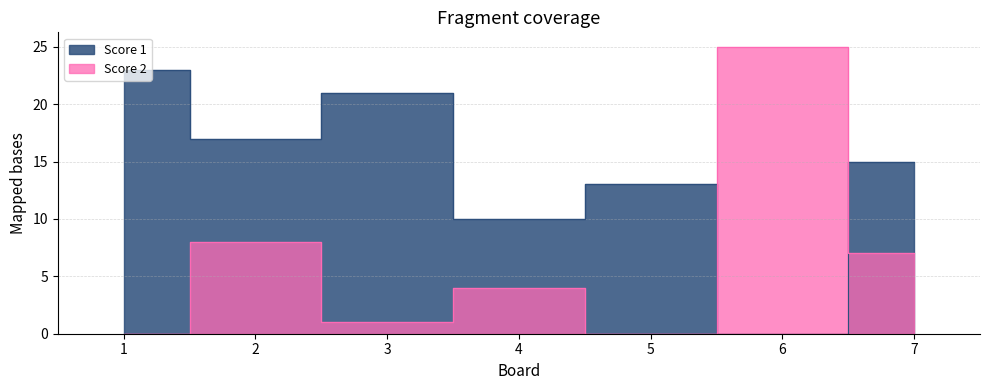

How many lines are shown in the chart?

2